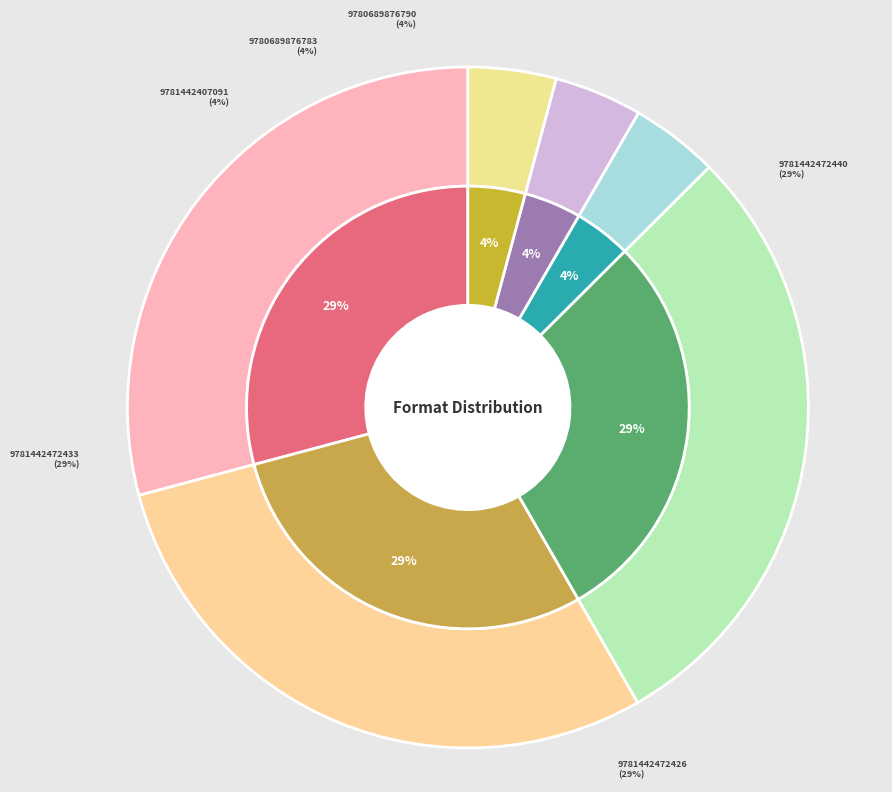

How many slices are in this pie chart?

6